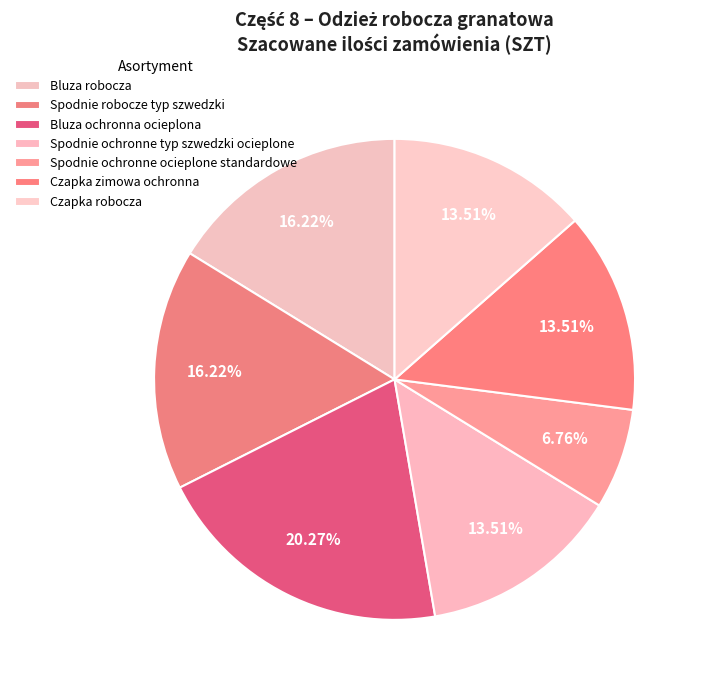

What percentage is the Czapka robocza slice, to the nearest percent?

14%